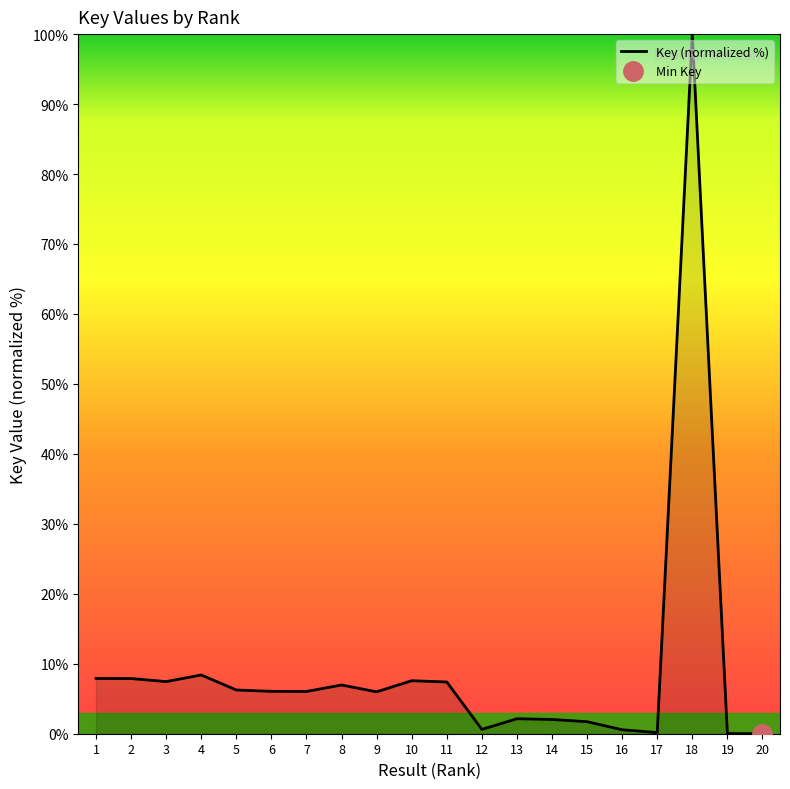

At which category does the chart reach its peak across all series?

18